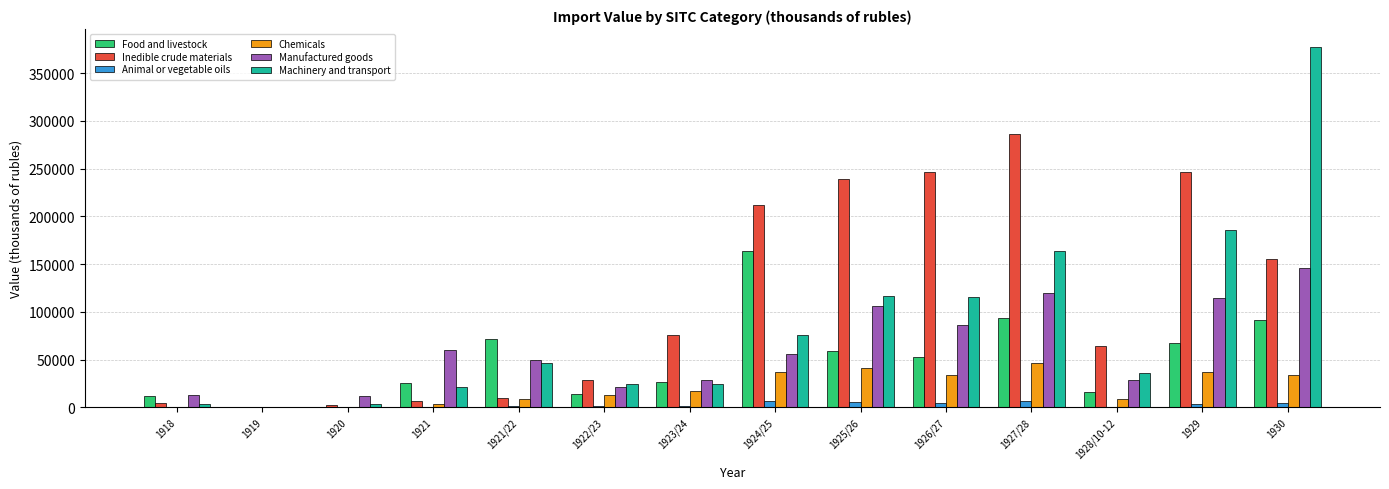

Which series changed the most between 1920 and 1927/28?

Inedible crude materials